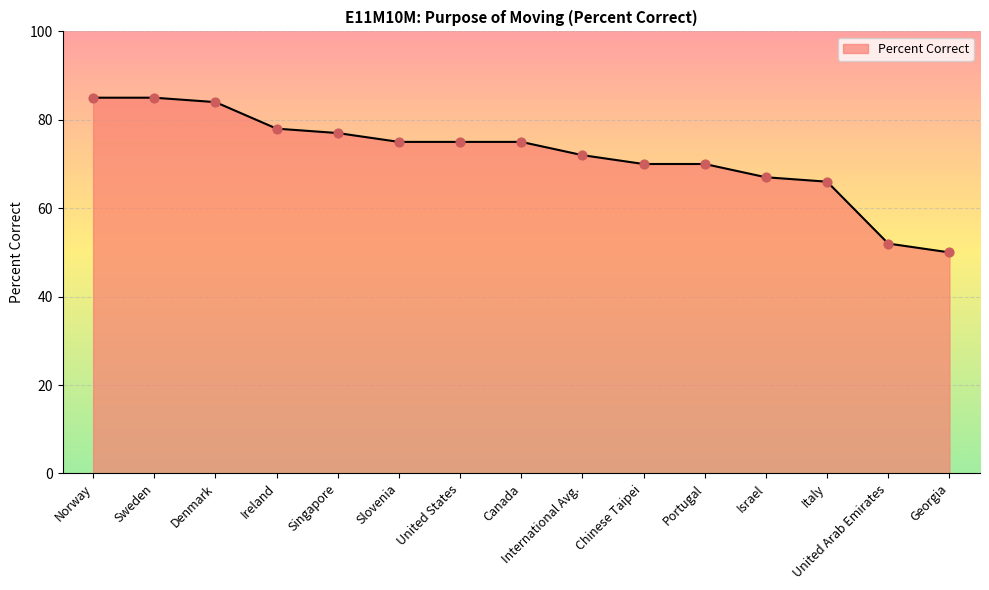

What is the ratio of the value at Chinese Taipei to the value at Canada?

0.9